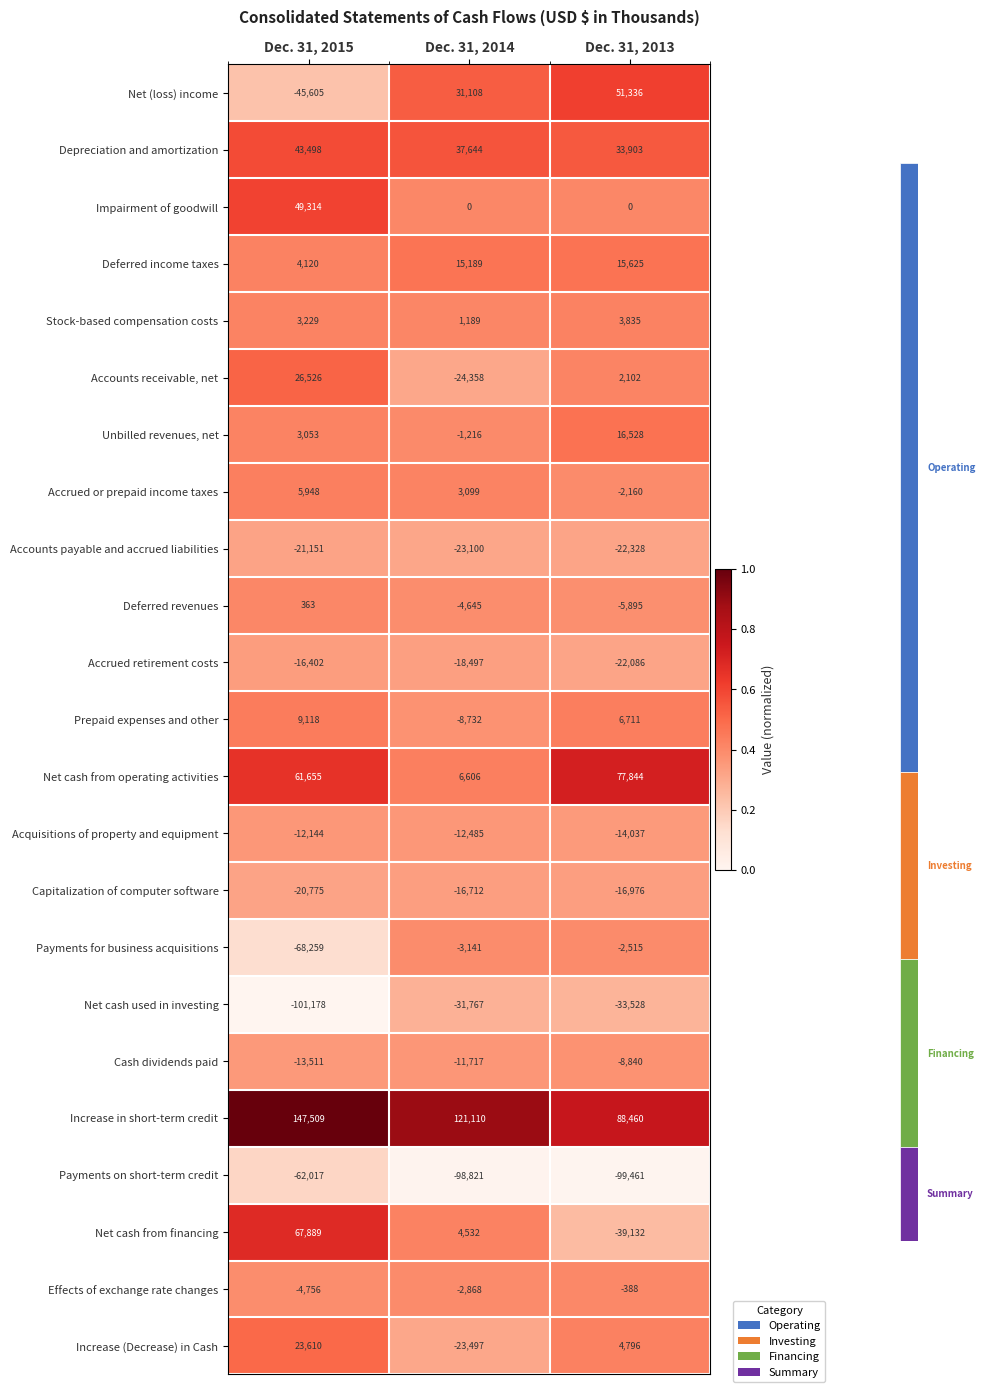

Is it true that Payments on short-term credit equals -41679 at Dec. 31, 2014?

False